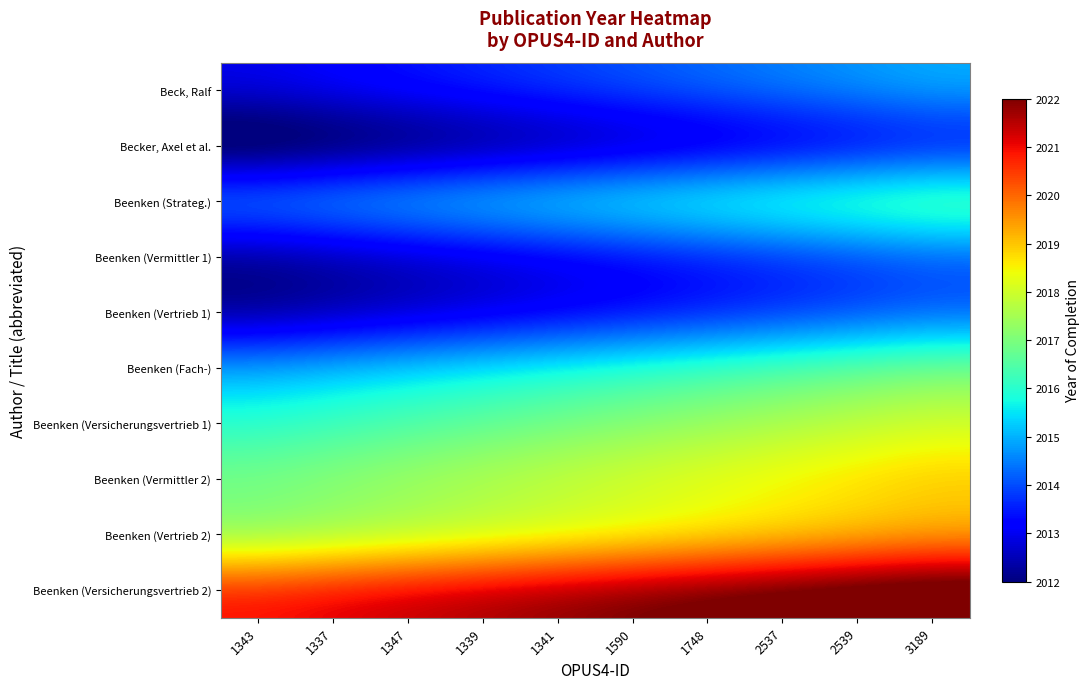

Reading right to left, list all the values displayed in this chart.

Beck, Ralf: 3189=2015.0	2539=2014.8	2537=2014.6	1748=2014.3	1590=2014.1	1341=2013.9	1339=2013.7	1347=2013.4	1337=2013.2	1343=2013.0
Becker, Axel et al.: 3189=2013.0	2539=2012.8	2537=2012.6	1748=2012.3	1590=2012.1	1341=2011.9	1339=2011.7	1347=2011.4	1337=2011.2	1343=2011.0
Beenken (Strateg.): 3189=2017.0	2539=2016.8	2537=2016.6	1748=2016.3	1590=2016.1	1341=2015.9	1339=2015.7	1347=2015.4	1337=2015.2	1343=2015.0
Beenken (Vermittler 1): 3189=2014.0	2539=2013.8	2537=2013.6	1748=2013.3	1590=2013.1	1341=2012.9	1339=2012.7	1347=2012.4	1337=2012.2	1343=2012.0
Beenken (Vertrieb 1): 3189=2014.0	2539=2013.8	2537=2013.6	1748=2013.3	1590=2013.1	1341=2012.9	1339=2012.7	1347=2012.4	1337=2012.2	1343=2012.0
Beenken (Fach-): 3189=2017.0	2539=2016.8	2537=2016.6	1748=2016.3	1590=2016.1	1341=2015.9	1339=2015.7	1347=2015.4	1337=2015.2	1343=2015.0
Beenken (Versicherungsvertrieb 1): 3189=2018.0	2539=2017.8	2537=2017.6	1748=2017.3	1590=2017.1	1341=2016.9	1339=2016.7	1347=2016.4	1337=2016.2	1343=2016.0
Beenken (Vermittler 2): 3189=2019.0	2539=2018.8	2537=2018.6	1748=2018.3	1590=2018.1	1341=2017.9	1339=2017.7	1347=2017.4	1337=2017.2	1343=2017.0
Beenken (Vertrieb 2): 3189=2019.0	2539=2018.8	2537=2018.6	1748=2018.3	1590=2018.1	1341=2017.9	1339=2017.7	1347=2017.4	1337=2017.2	1343=2017.0
Beenken (Versicherungsvertrieb 2): 3189=2023.0	2539=2022.8	2537=2022.6	1748=2022.3	1590=2022.1	1341=2021.9	1339=2021.7	1347=2021.4	1337=2021.2	1343=2021.0